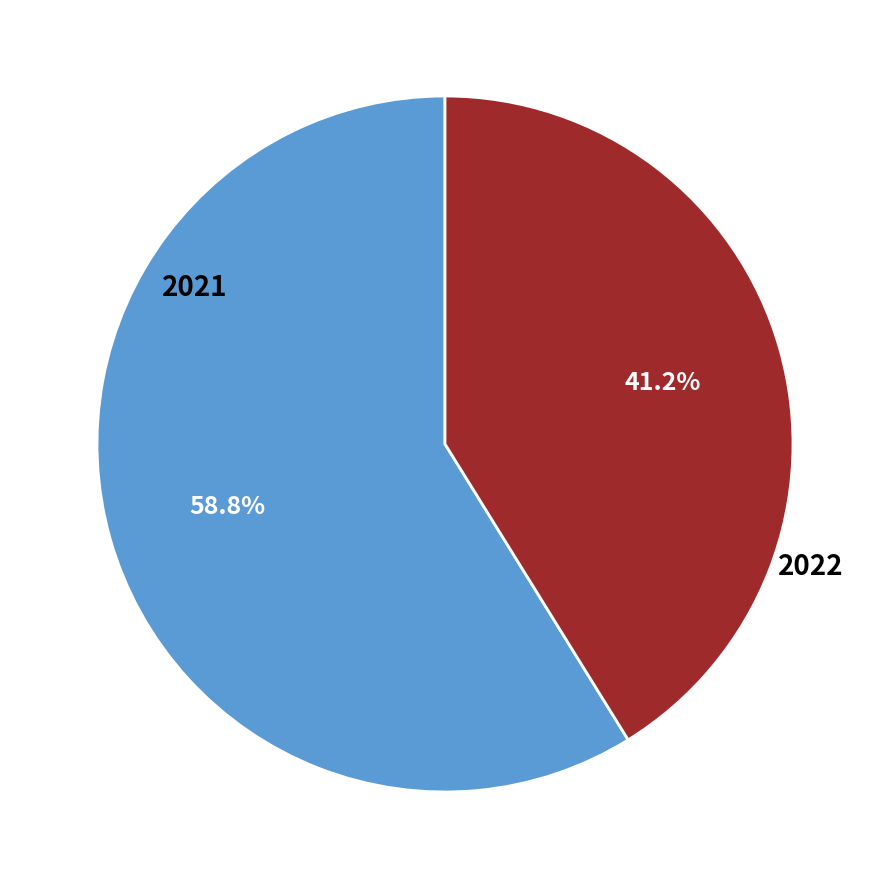

Rank the categories by value from lowest to highest.

2022, 2021